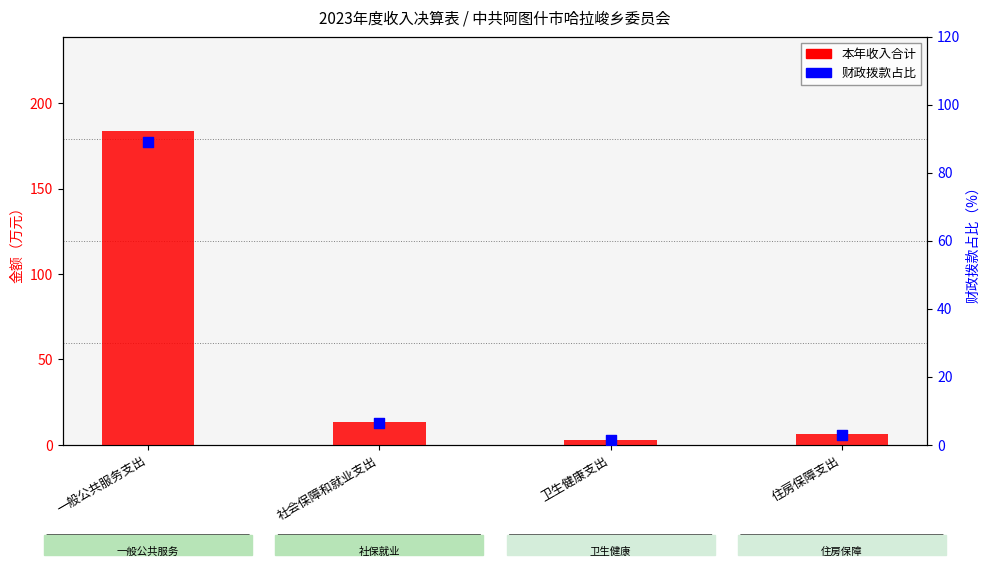

Which series contains the lowest Y value?

财政拨款占比